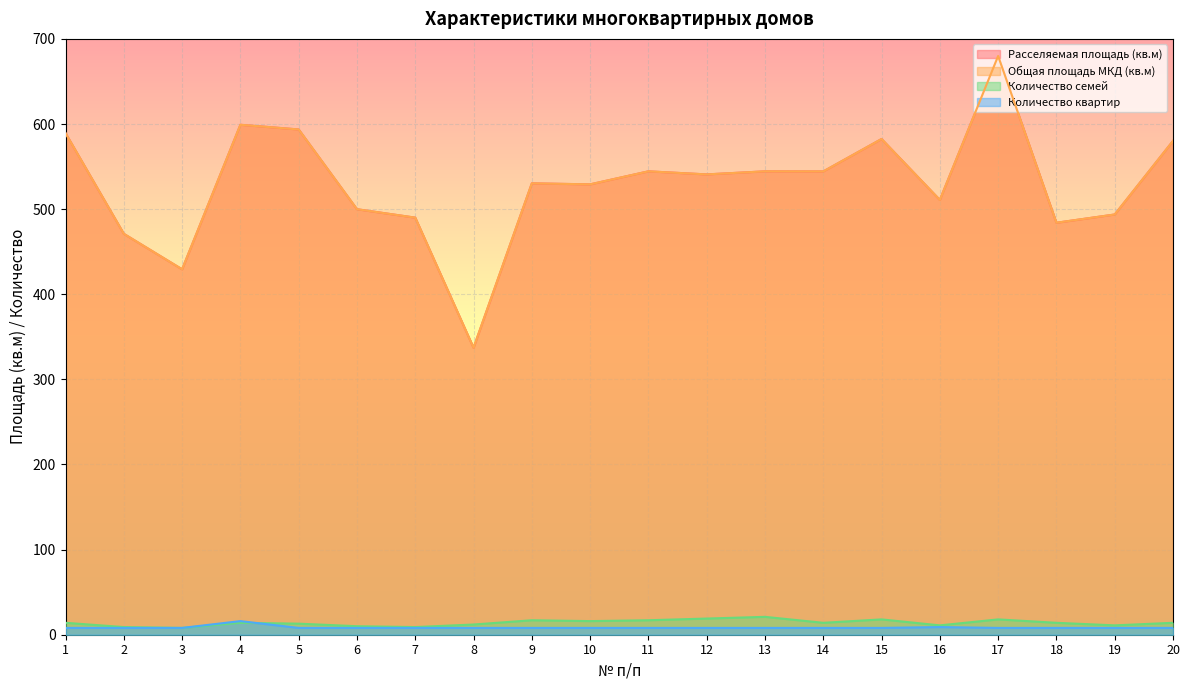

Between 9 and 18, which is larger?

9